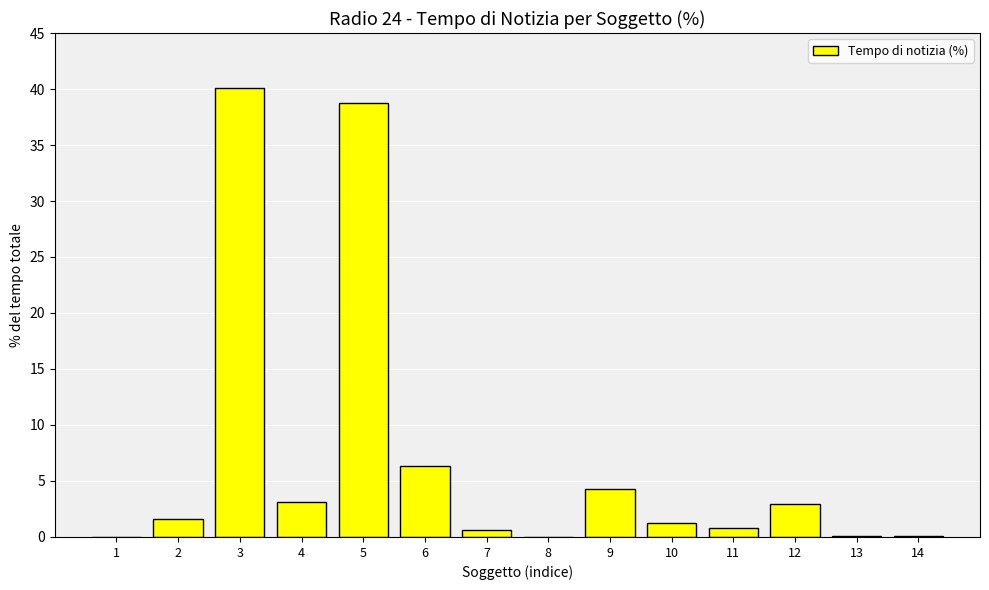

The chart shows a value of 5.2 at 12. True or false?

False